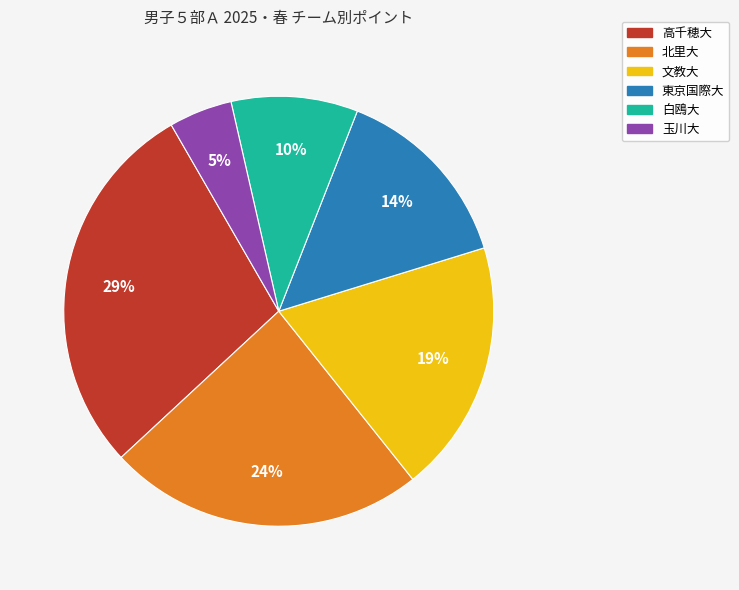

What percentage is the 文教大 slice, to the nearest percent?

19%